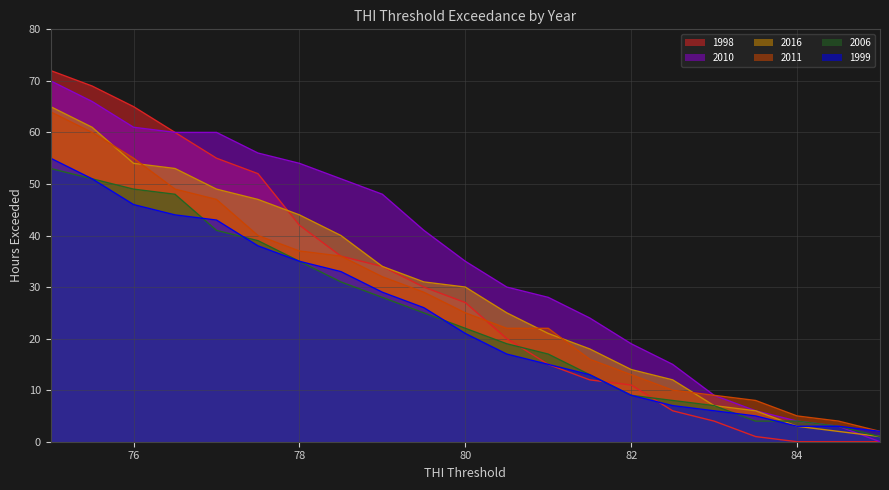

Which series has the largest total across all categories?

2010